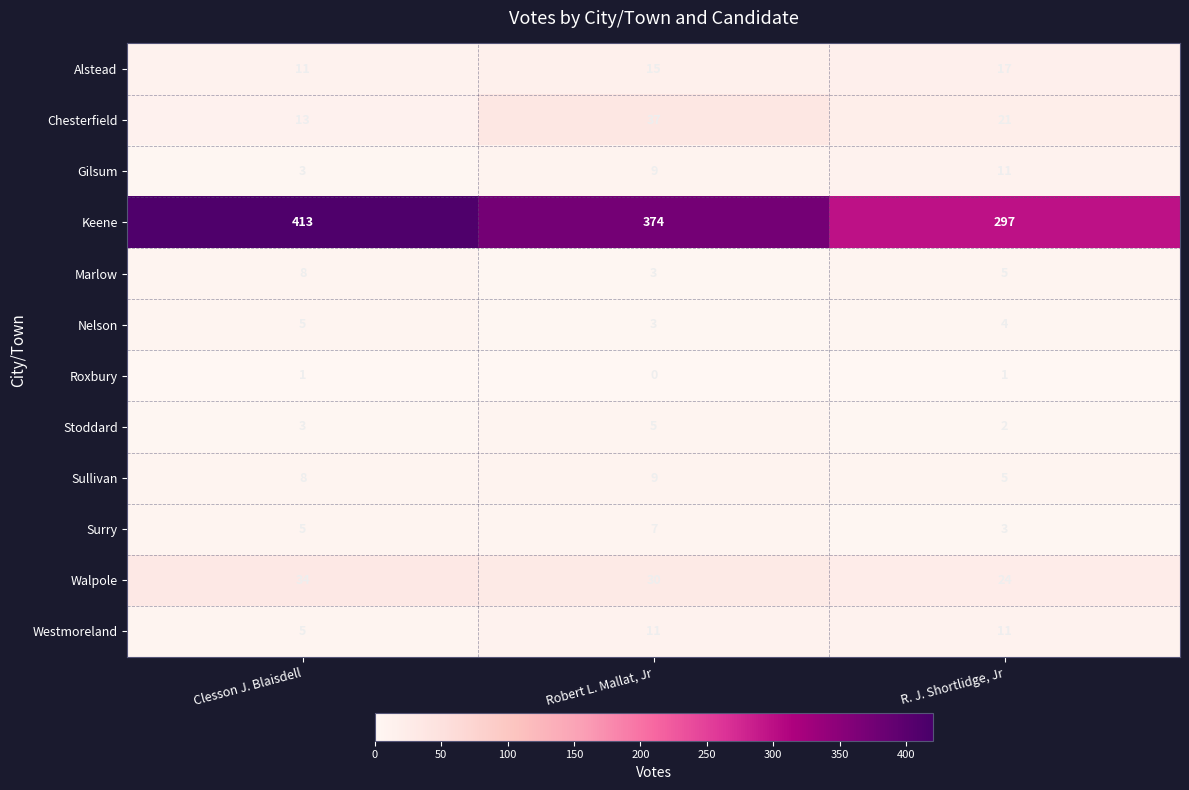

How many data points does each series have?

3